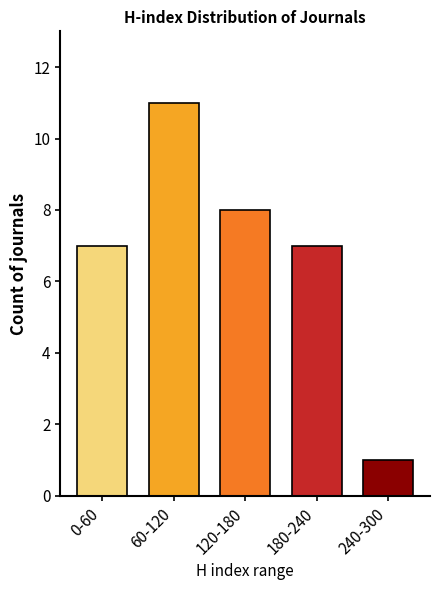

Reading left to right, extract all data points from this chart.

7	11	8	7	1